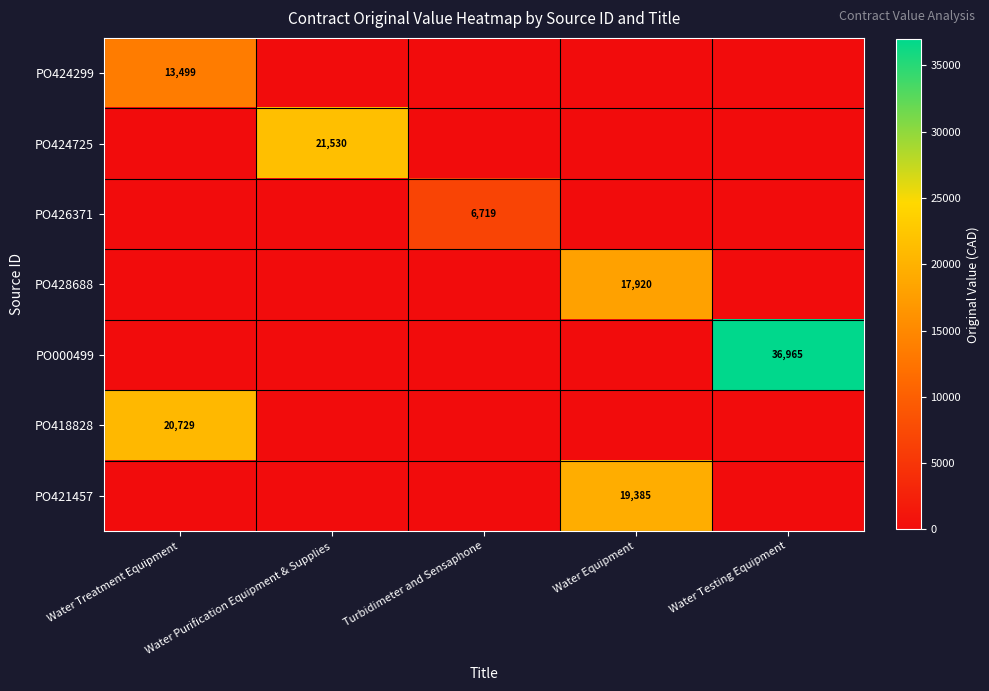

Is the value of PO424725 at Water Purification Equipment & Supplies greater than the value of PO421457 at Water Equipment?

Yes